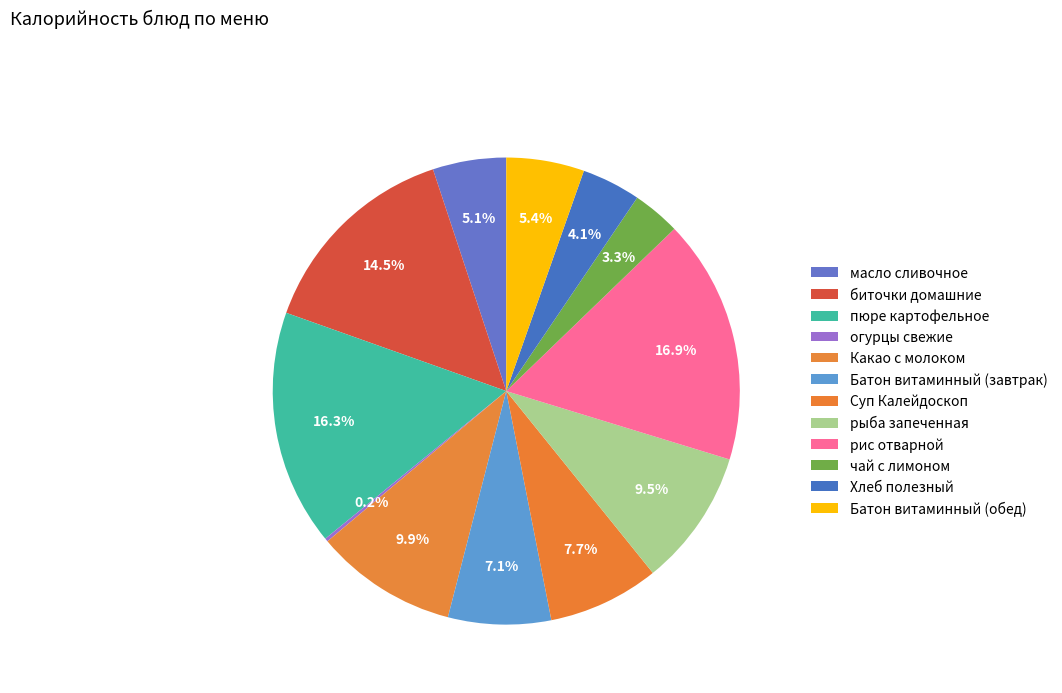

Does any single category account for the majority?

No